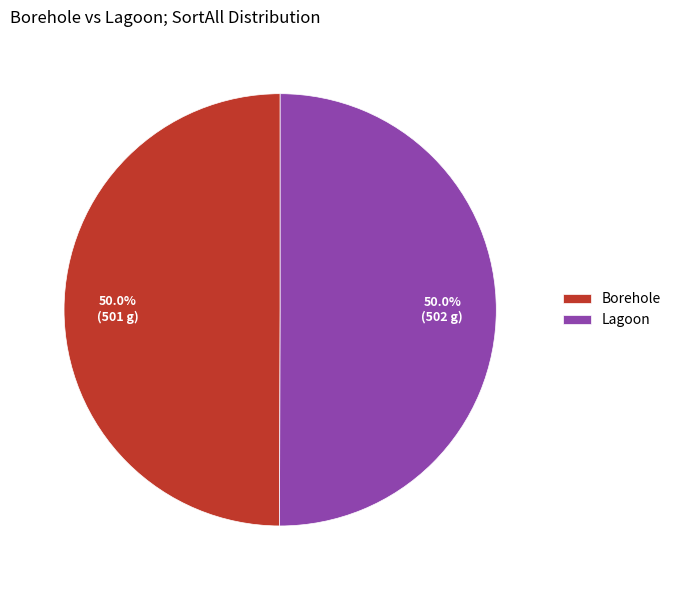

What is the ratio of the value at Lagoon to the value at Borehole?

1.0